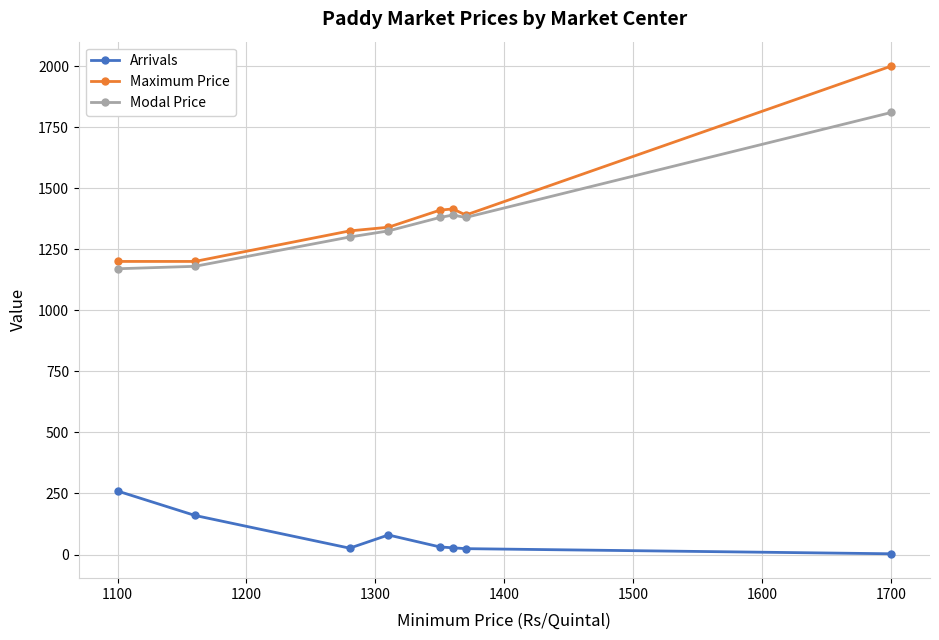

Does the chart display data point markers on the line(s)?

Yes